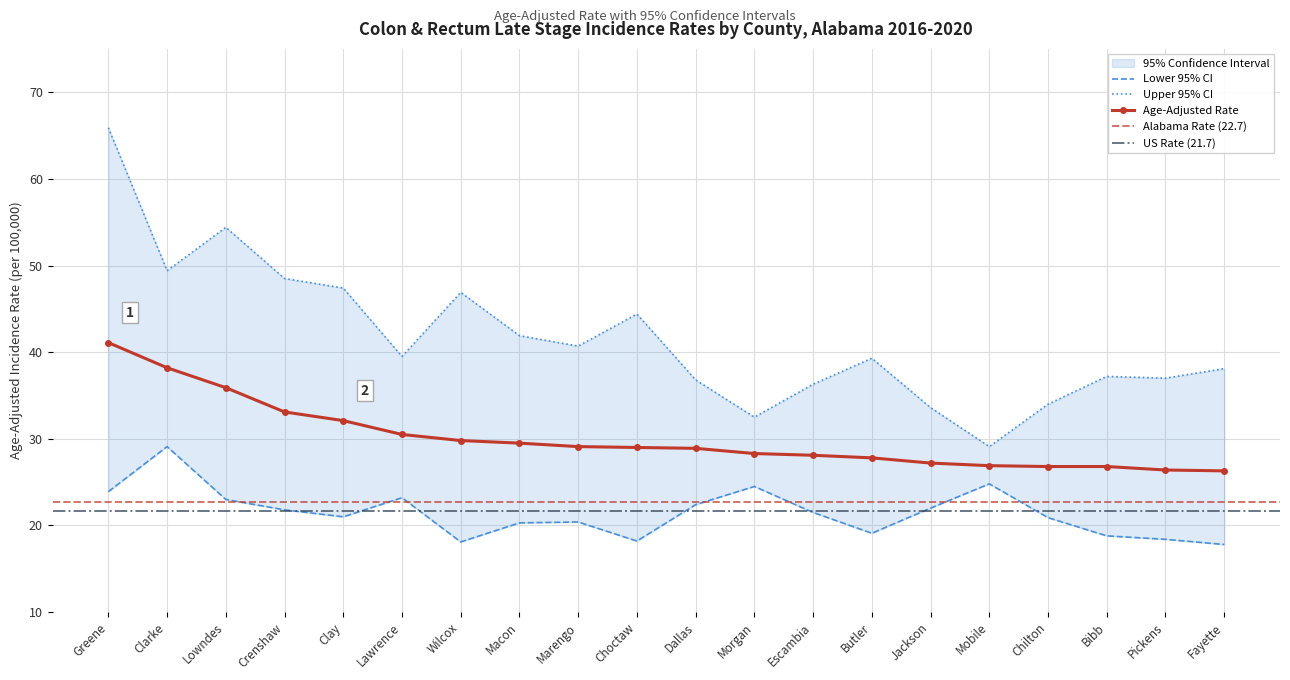

The Lower 95% CI series shows 20.4 at Marengo. True or false?

True